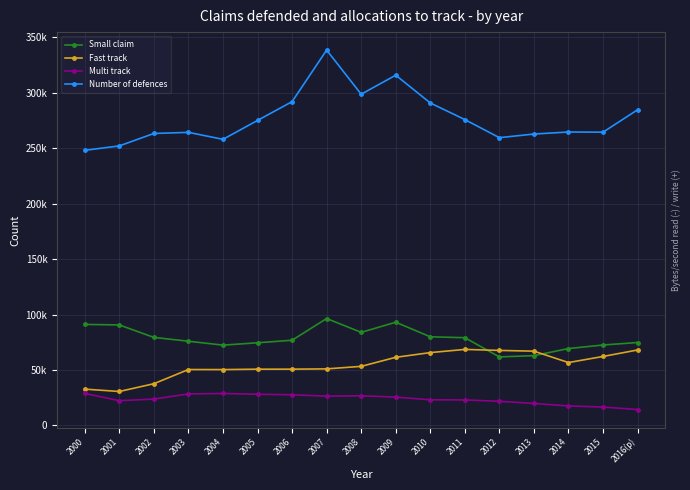

Where is Small claim nearest to the value 79094?

2011